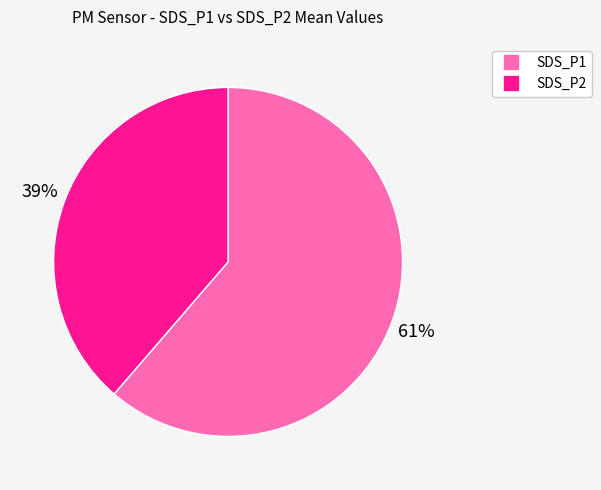

True or false: SDS_P2 accounts for 39% of the total.

True